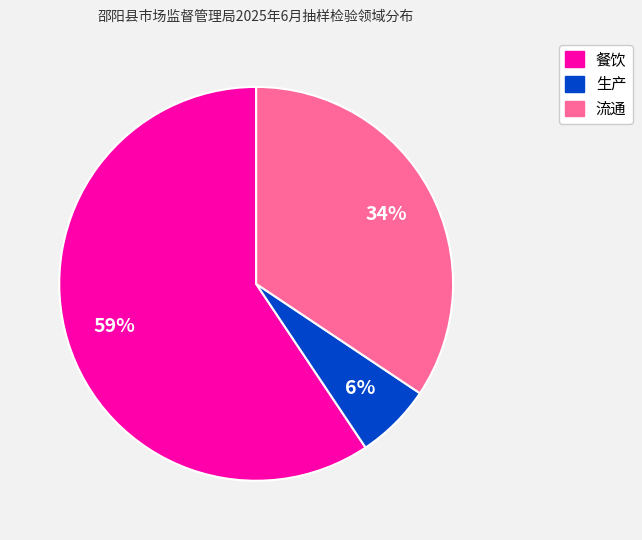

What percentage is the 生产 slice, to the nearest percent?

6%